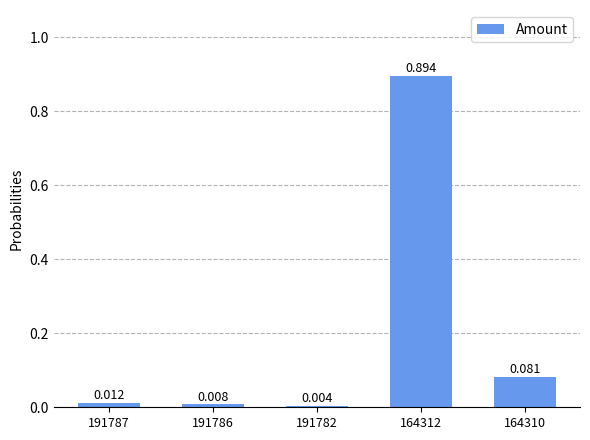

List the labels in order of value, smallest first.

191782, 191786, 191787, 164310, 164312